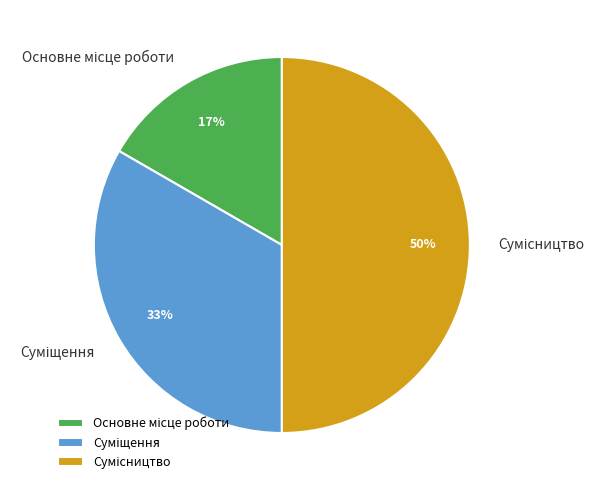

To the nearest percent, what is the average slice percentage?

33%